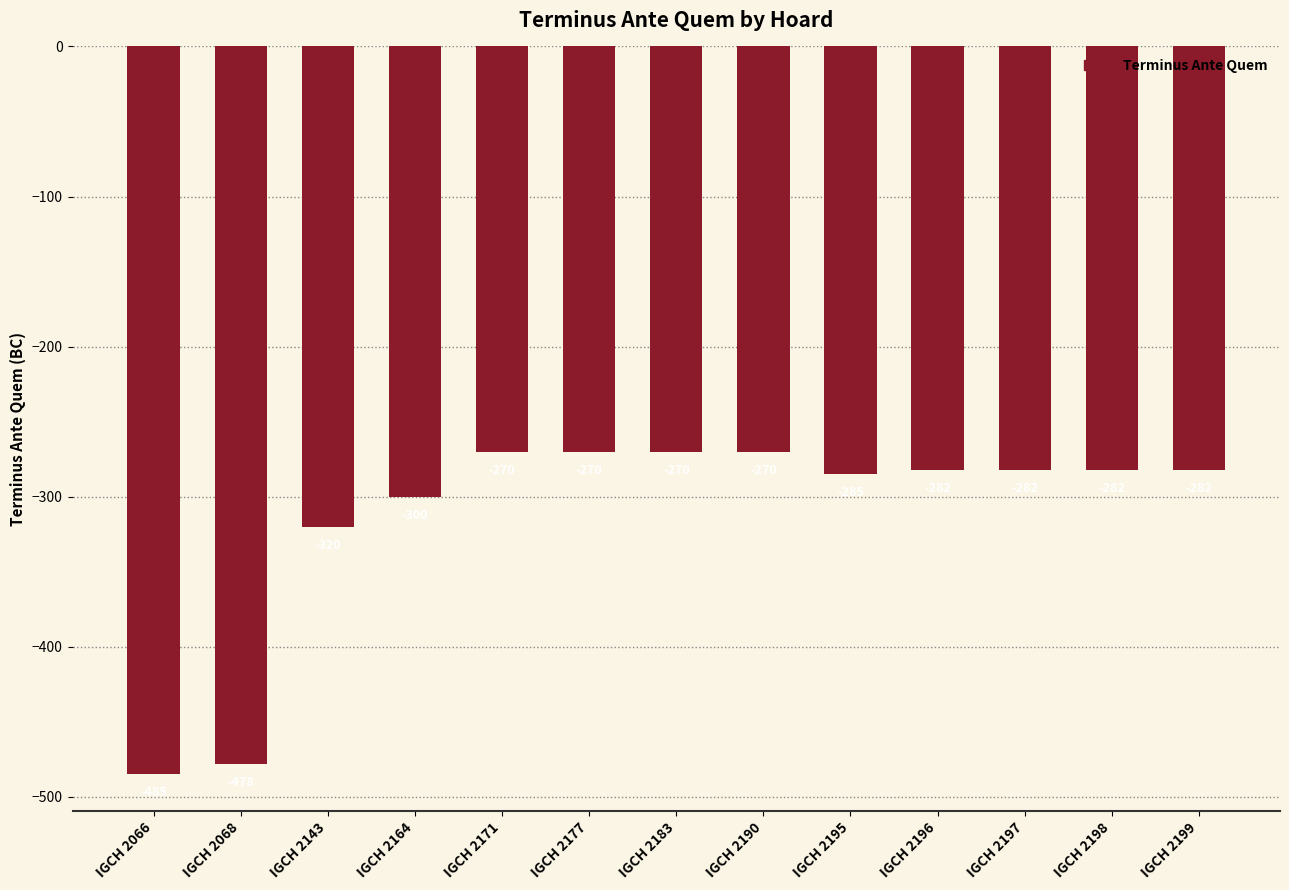

What is the minimum value shown in the chart?

-485